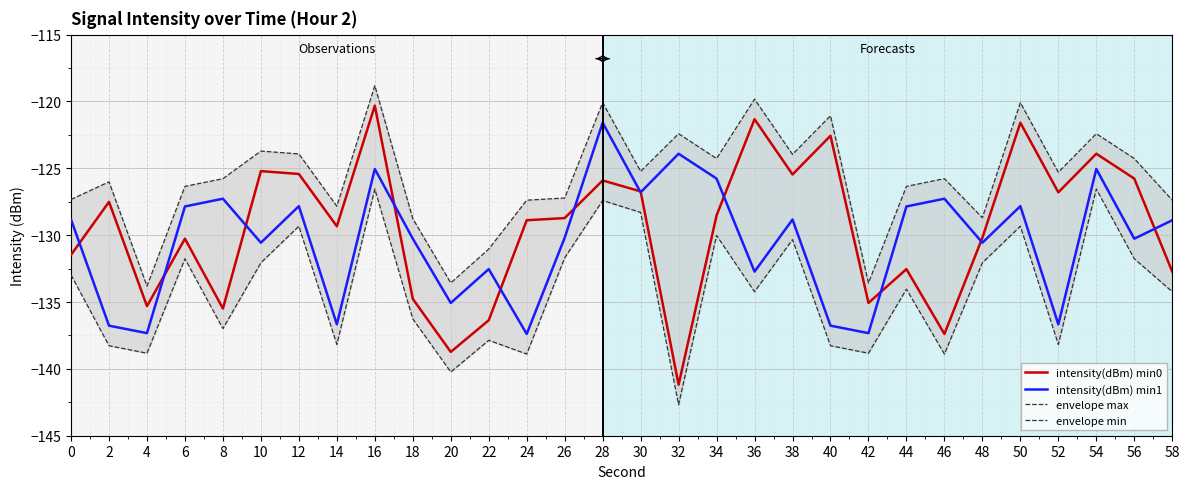

True or false: envelope max and envelope min cross at least once.

False